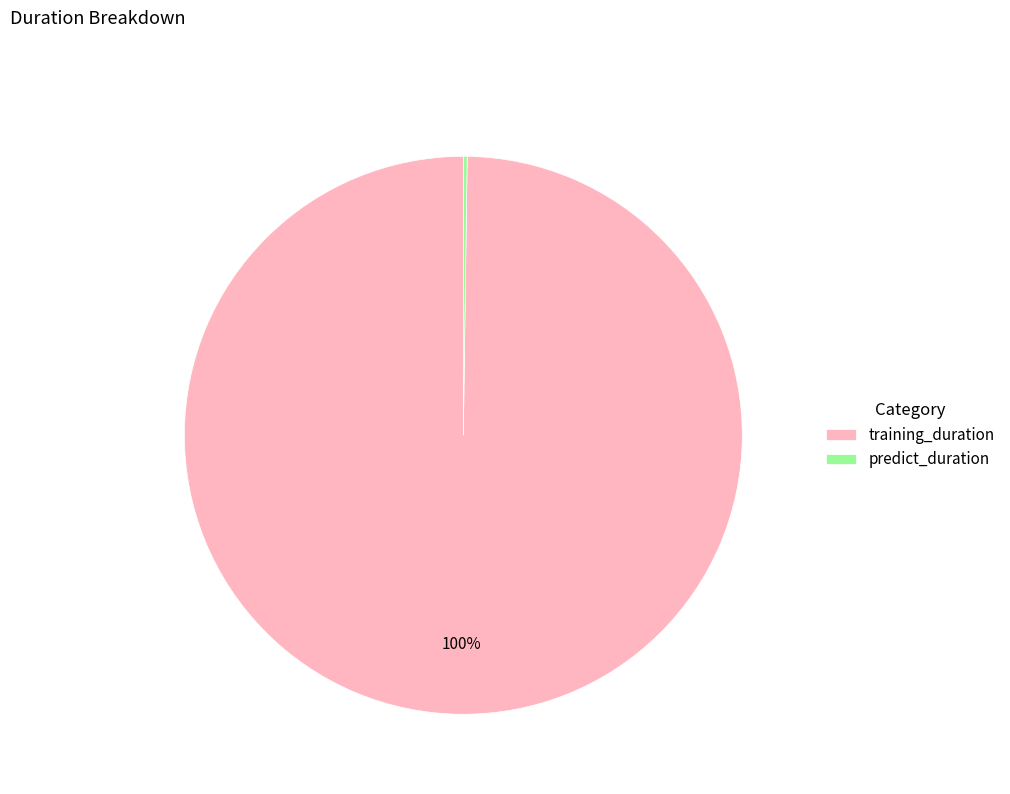

Is it true that training_duration is 86% of the pie?

False